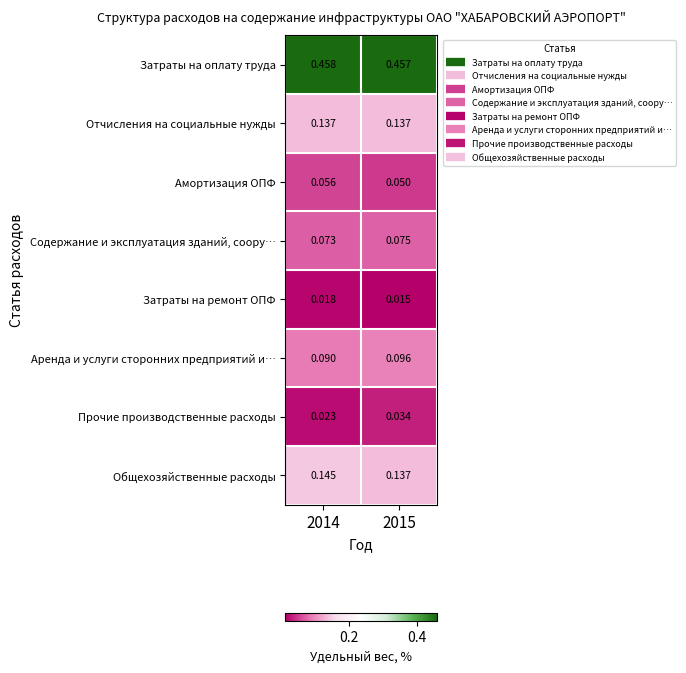

Is the value of Общехозяйственные расходы at 2014 greater than the value of Затраты на ремонт ОПФ at 2015?

Yes